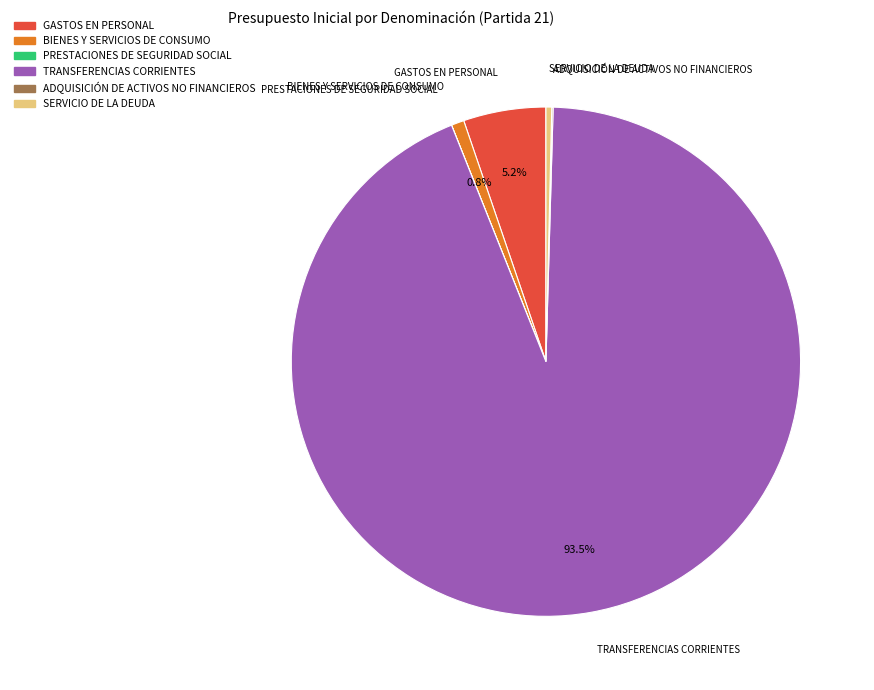

What is the largest slice in the pie chart?

TRANSFERENCIAS CORRIENTES